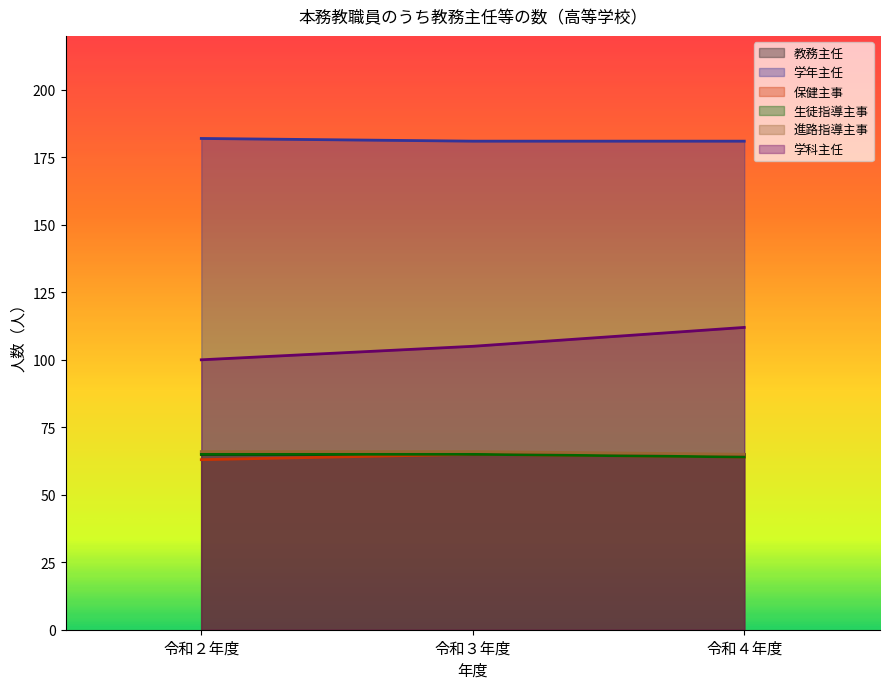

What is the total value across all series at 令和４年度?

551